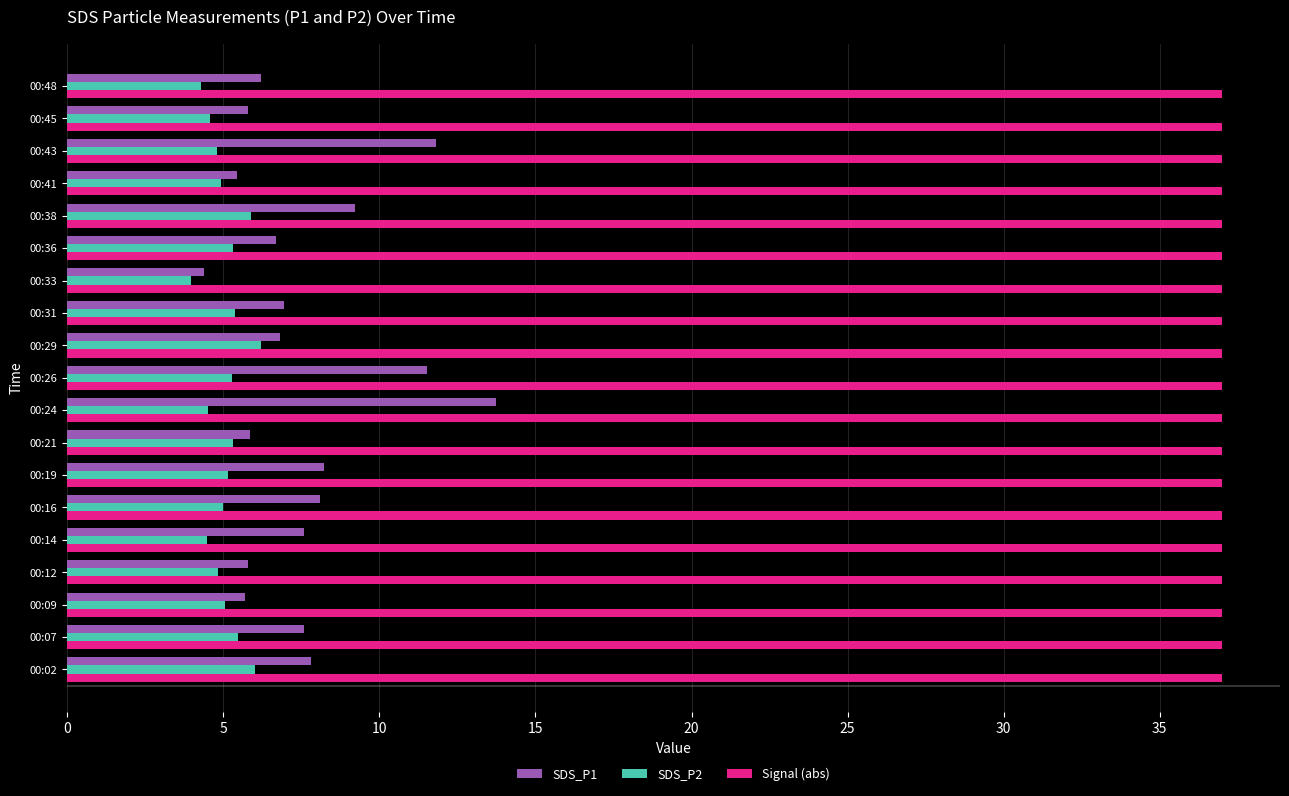

Which series has the widest spread of values?

SDS_P1